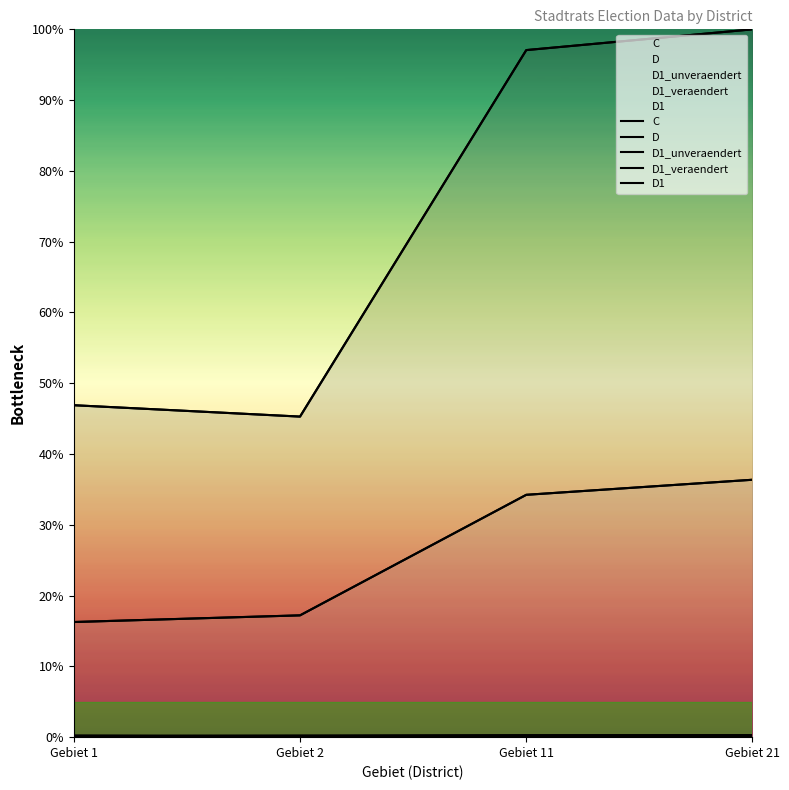

What is the average value of the D1 series?

26.0